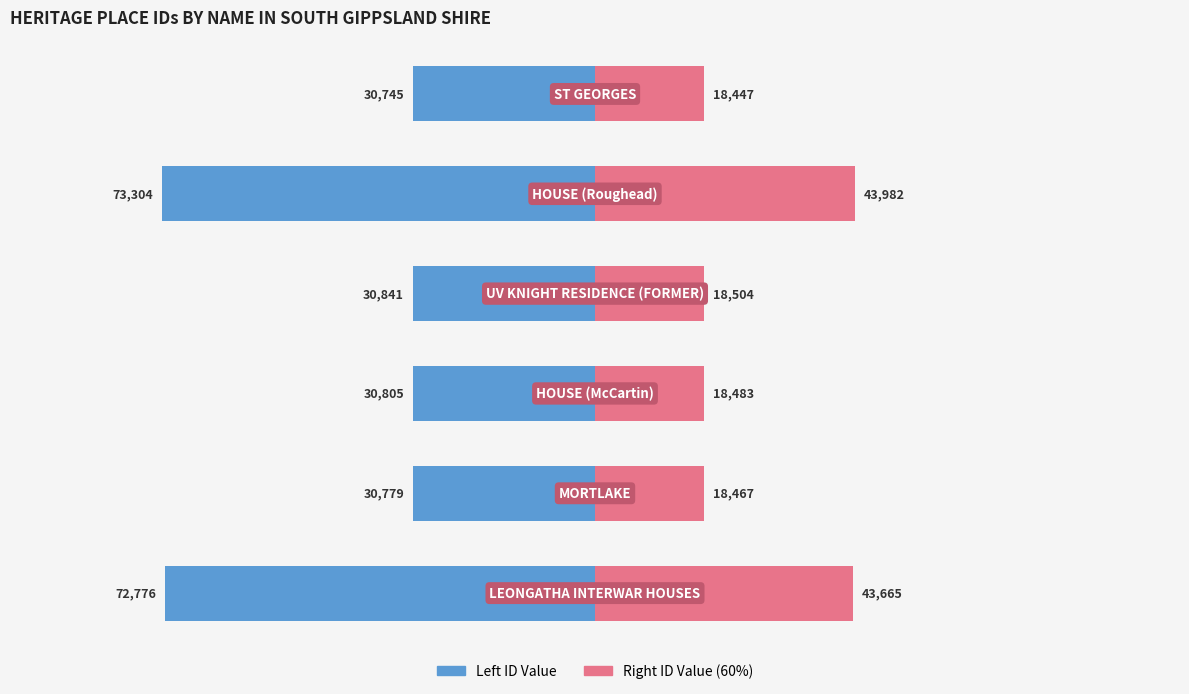

What is the average value of the Place ID (left) series?

-44875